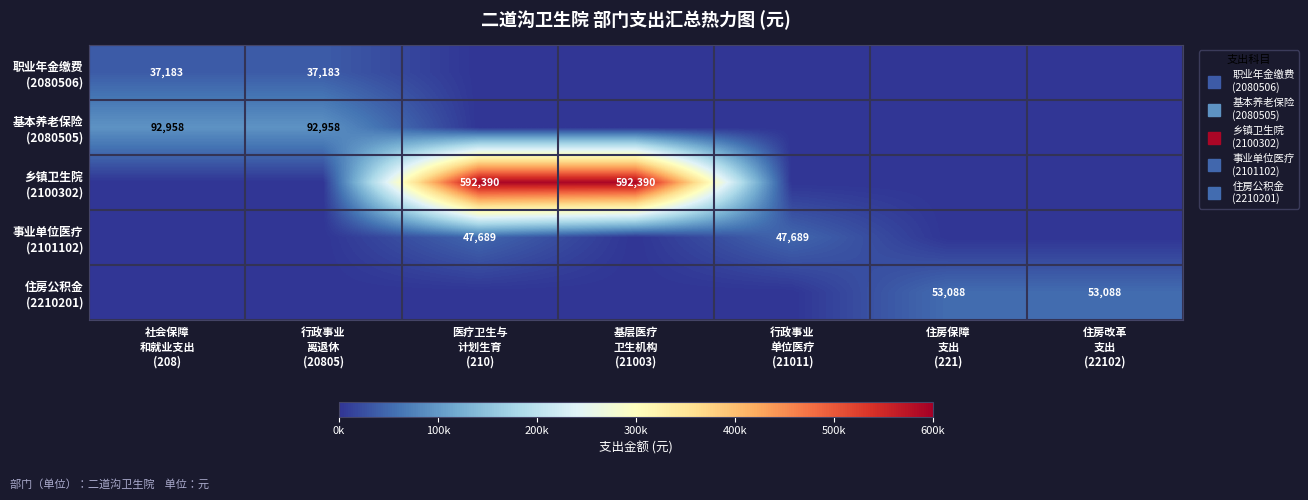

How many data points in 职业年金缴费 (2080506) are above 0?

2